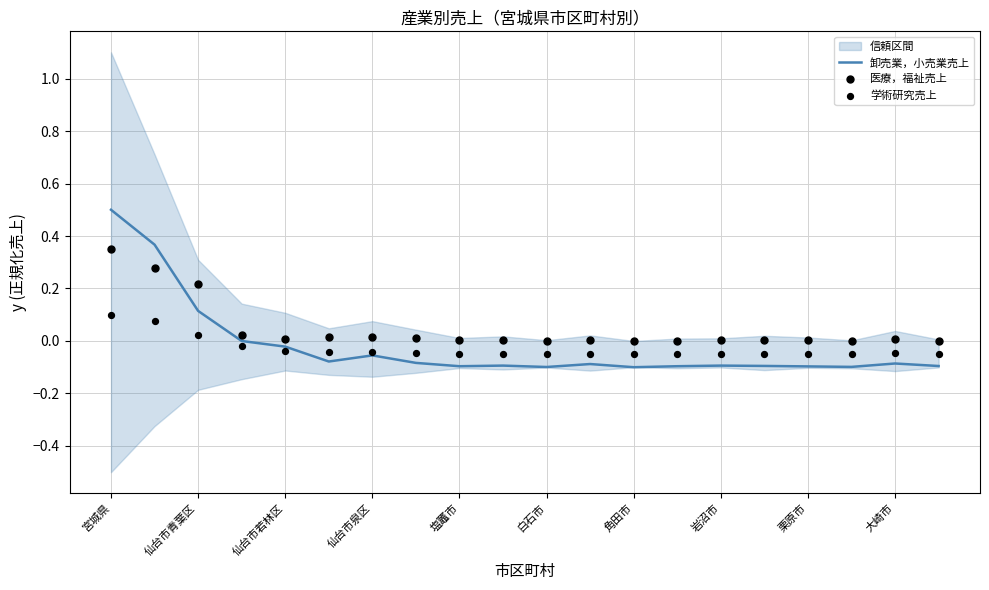

Which series contains the lowest Y value?

卸売業，小売業売上